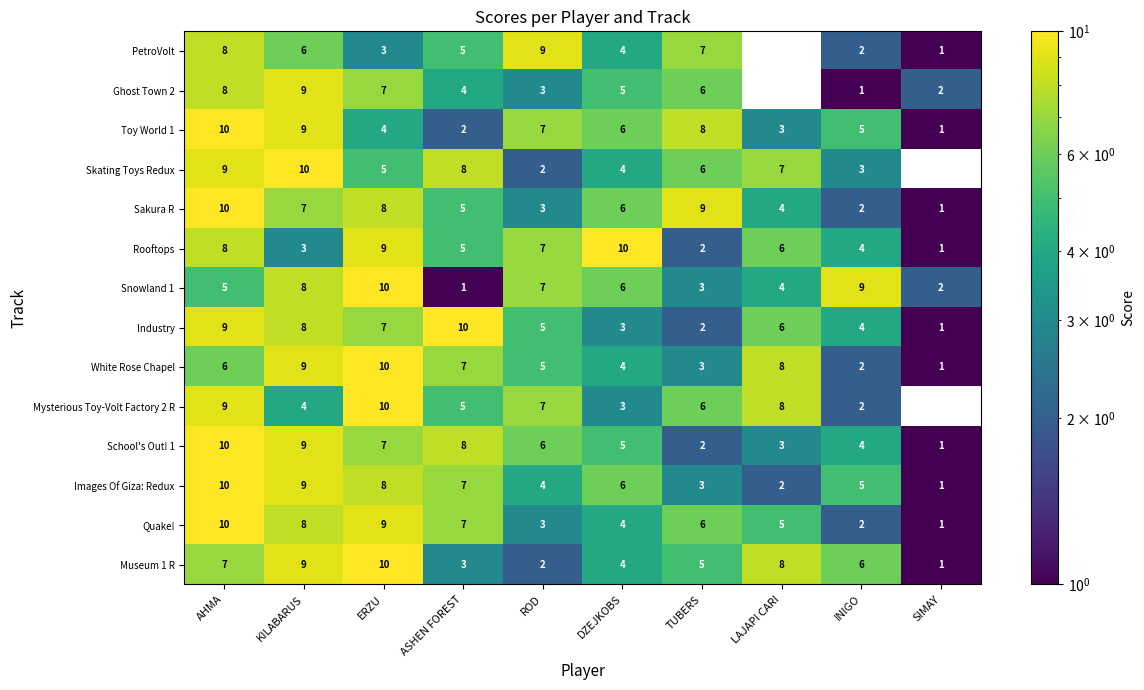

How many Sakura R values are between 3 and 8?

6